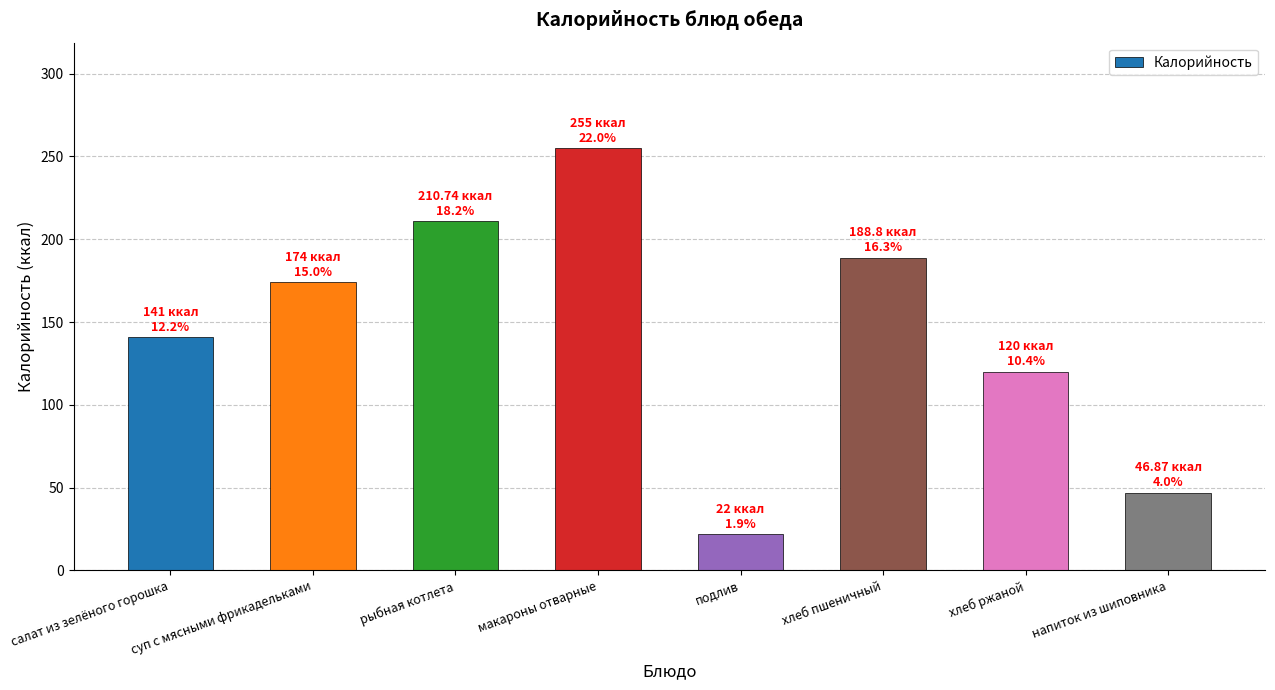

Where is the data nearest to the value 138?

салат из зелёного горошка